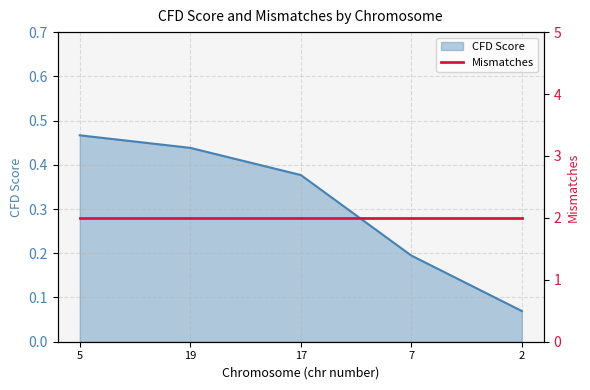

List the labels in order of value, smallest first.

2, 7, 17, 19, 5